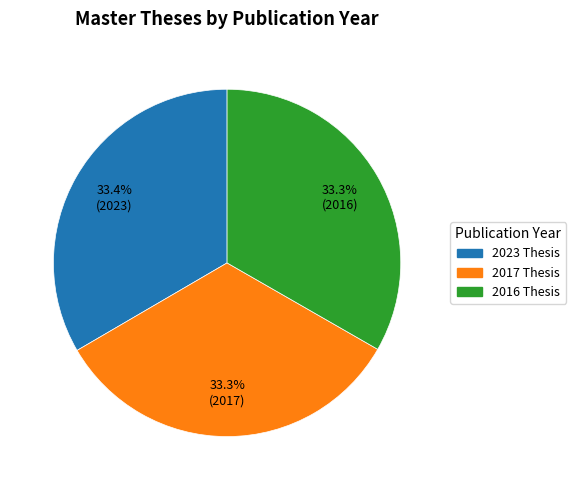

How many slices are in this pie chart?

3